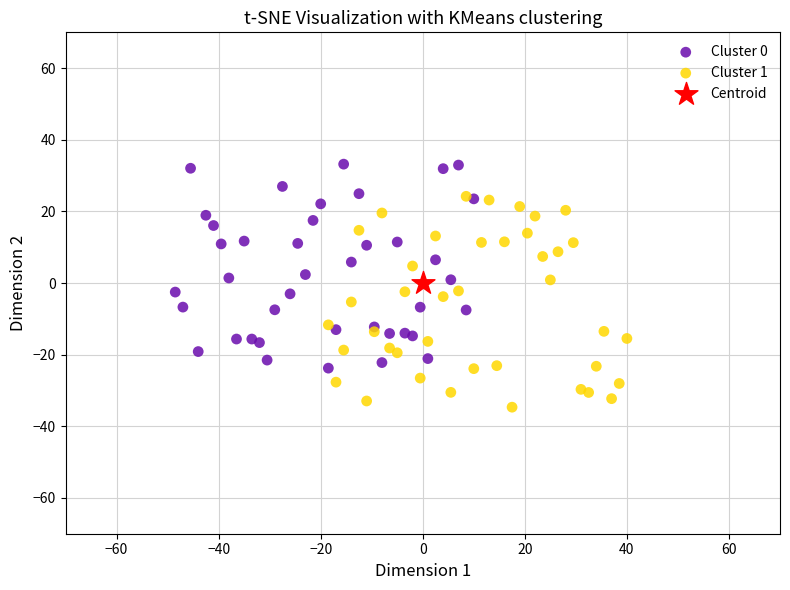

What are all the series names shown in the legend?

Cluster 0, Cluster 1, Centroid